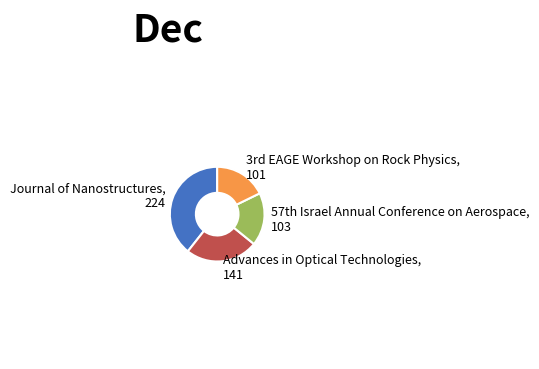

What is the ratio of the value at Advances in Optical Technologies to the value at Journal of Nanostructures?

0.6